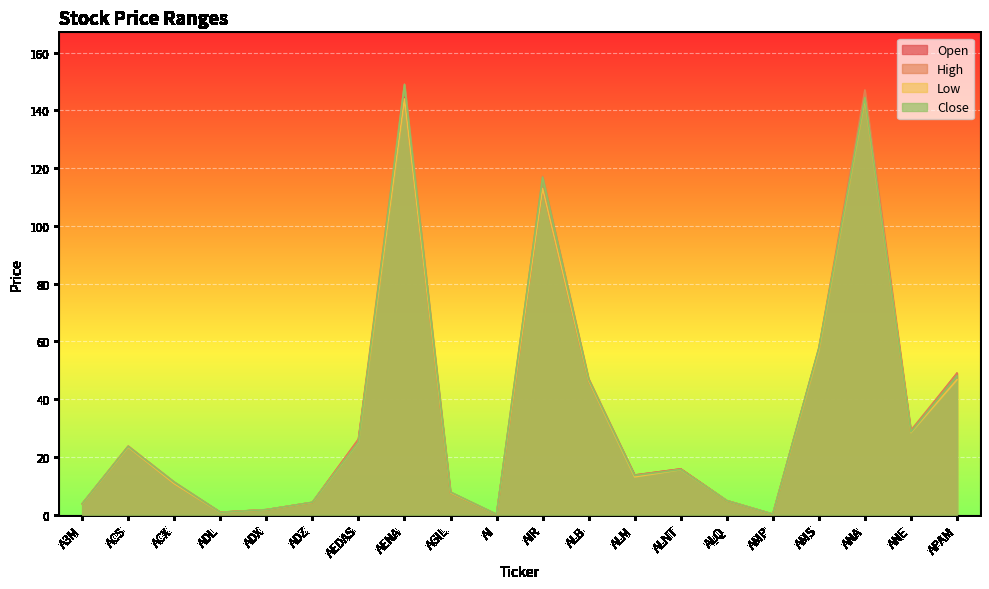

Where is Open nearest to the value 72?

AMS